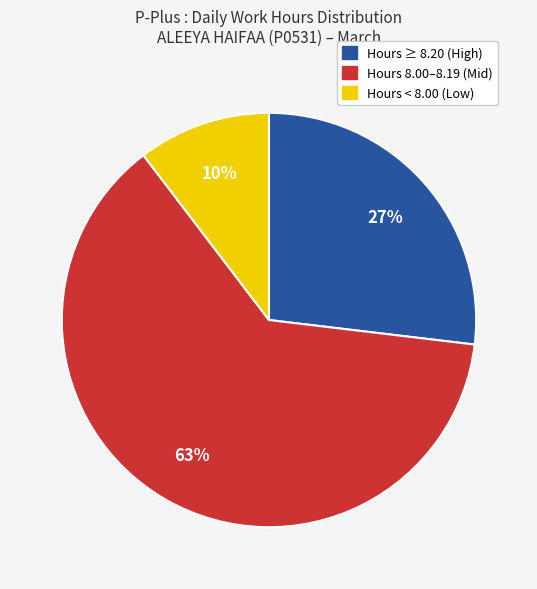

To the nearest percent, what portion does Hours ≥ 8.20 (High) represent?

27%